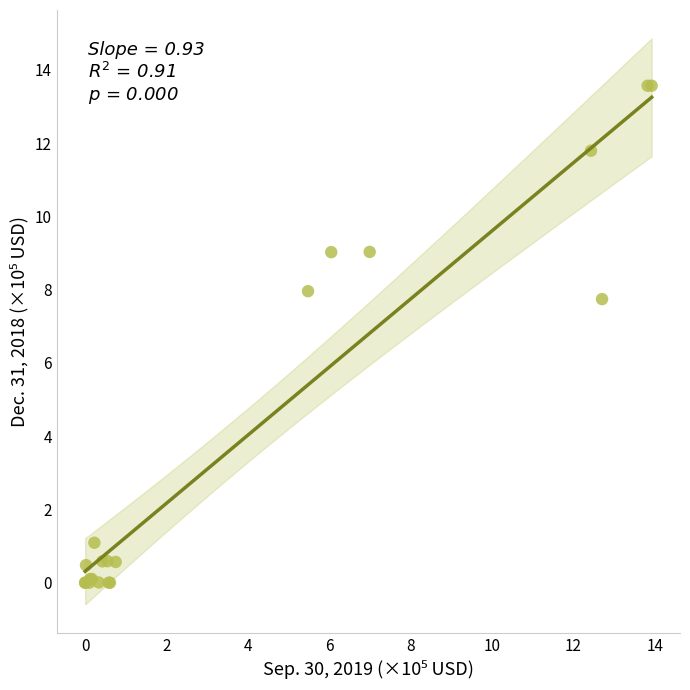

What Y value in the scatter plot is closest to 6?

7.7